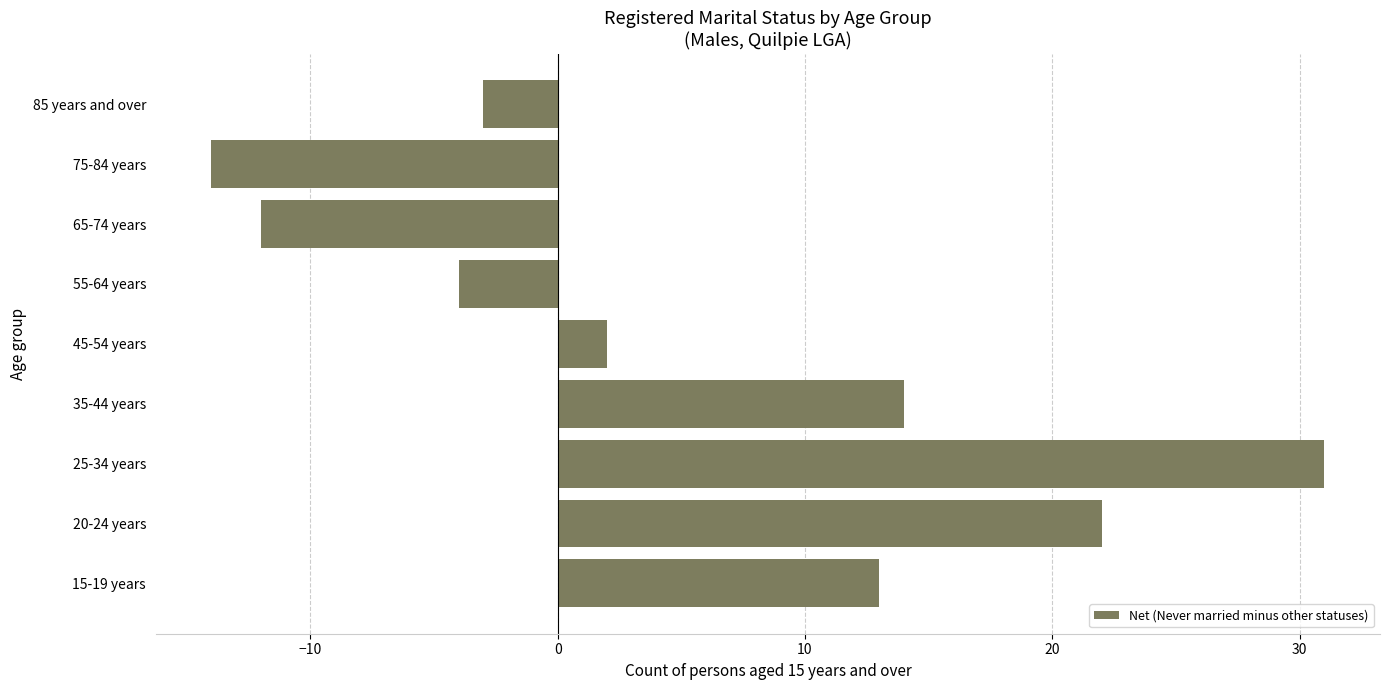

The chart shows a value of -21 at 75-84 years. True or false?

False